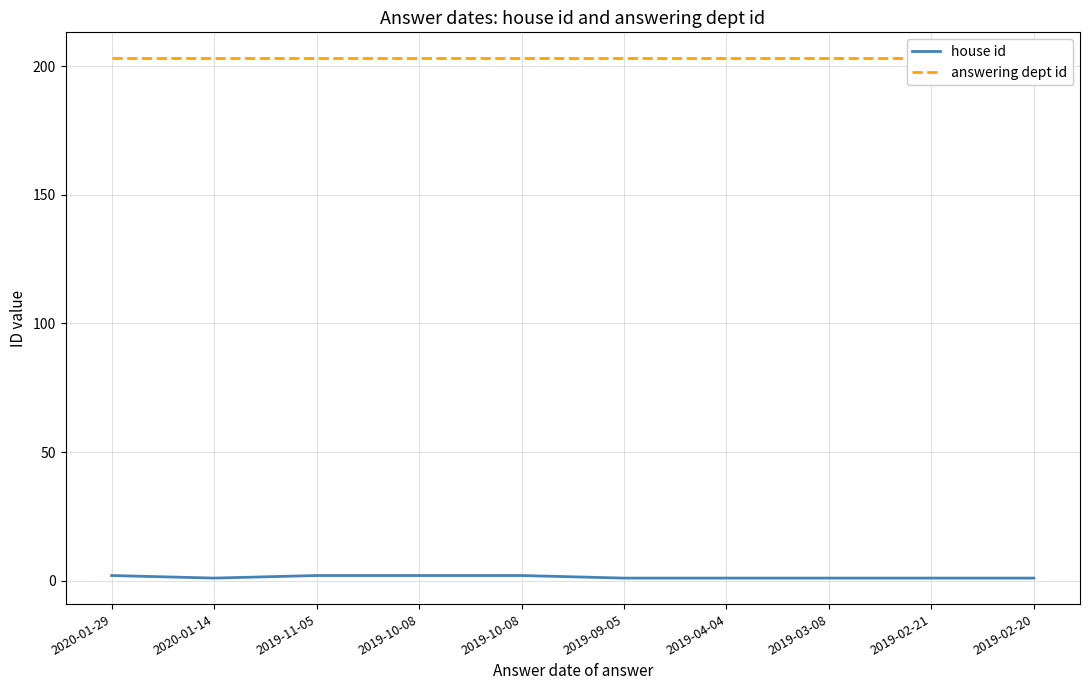

Is the value of house id at 2020-01-29 greater than the value of answering dept id at 2019-10-08?

No